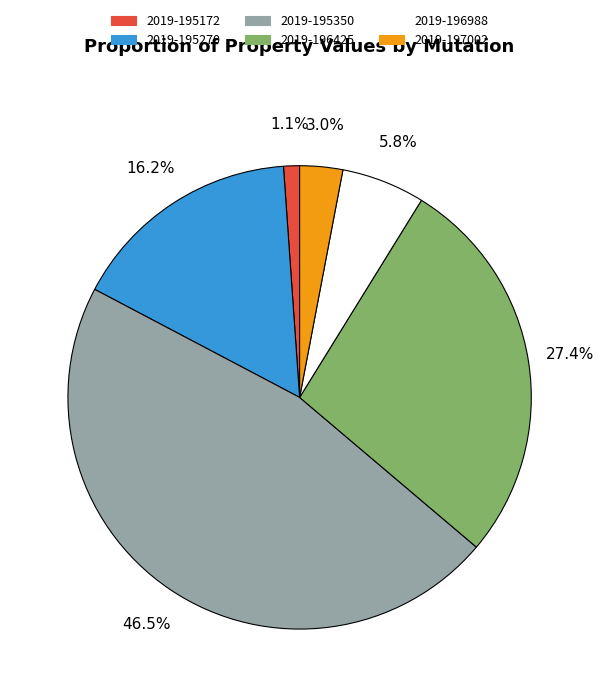

Which has a higher value, 2019-197002 or 2019-195270?

2019-195270